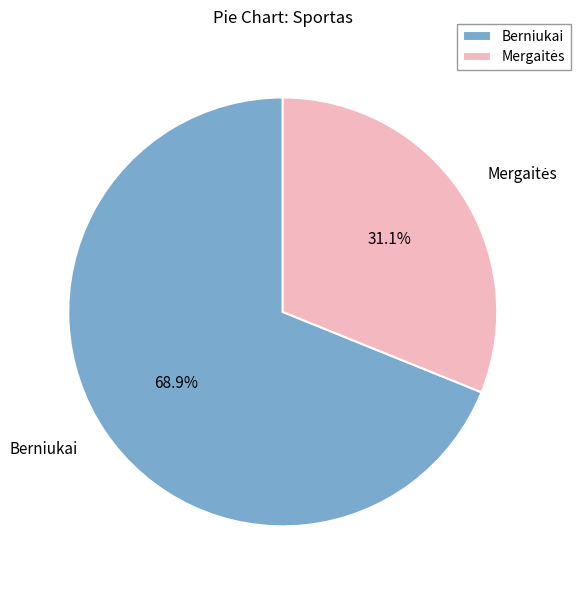

Is there a majority slice in this chart?

Yes